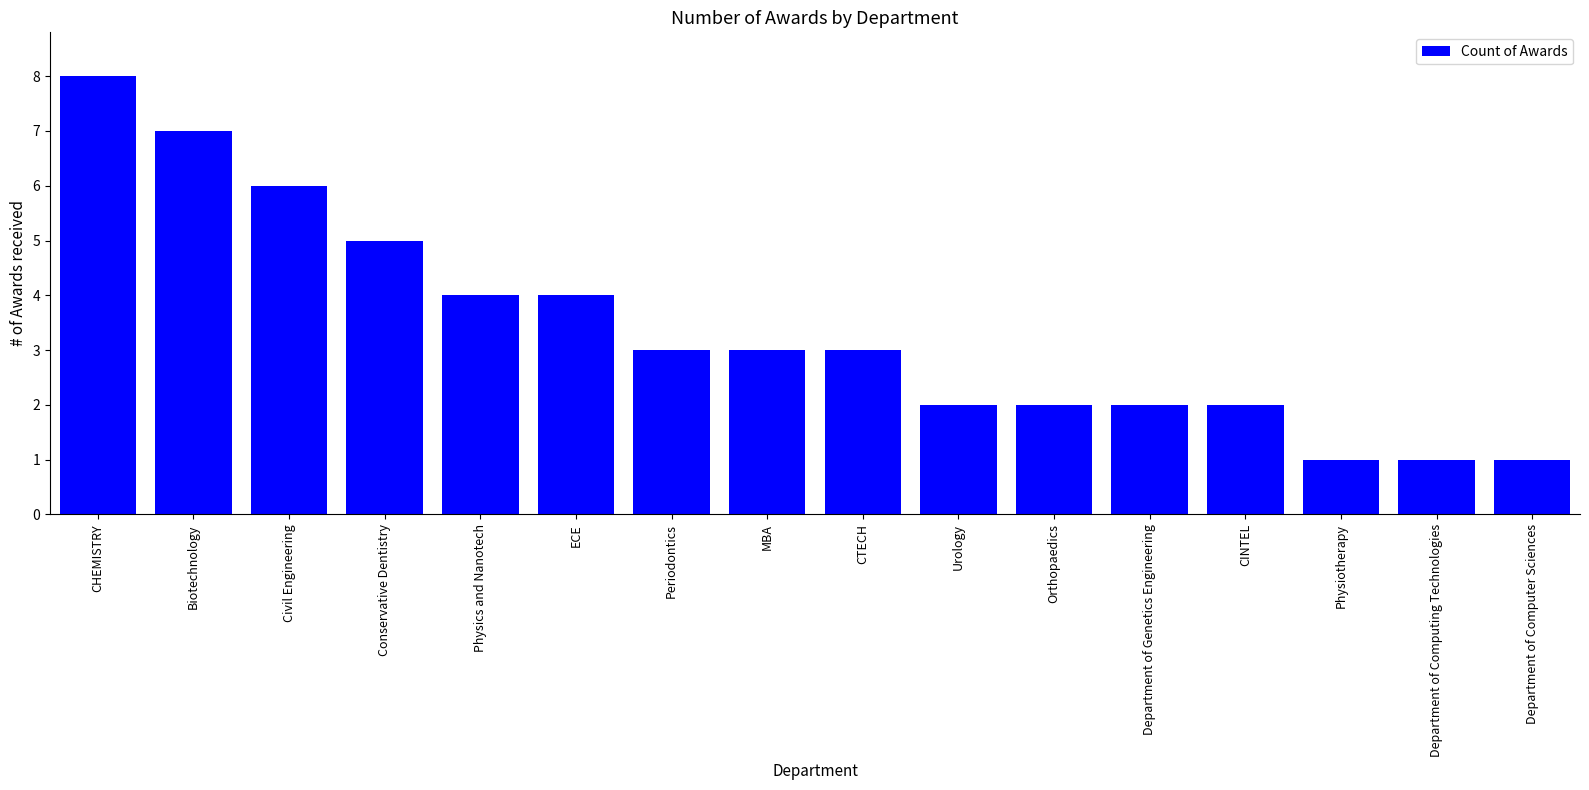

Count the number of categories in the chart.

16